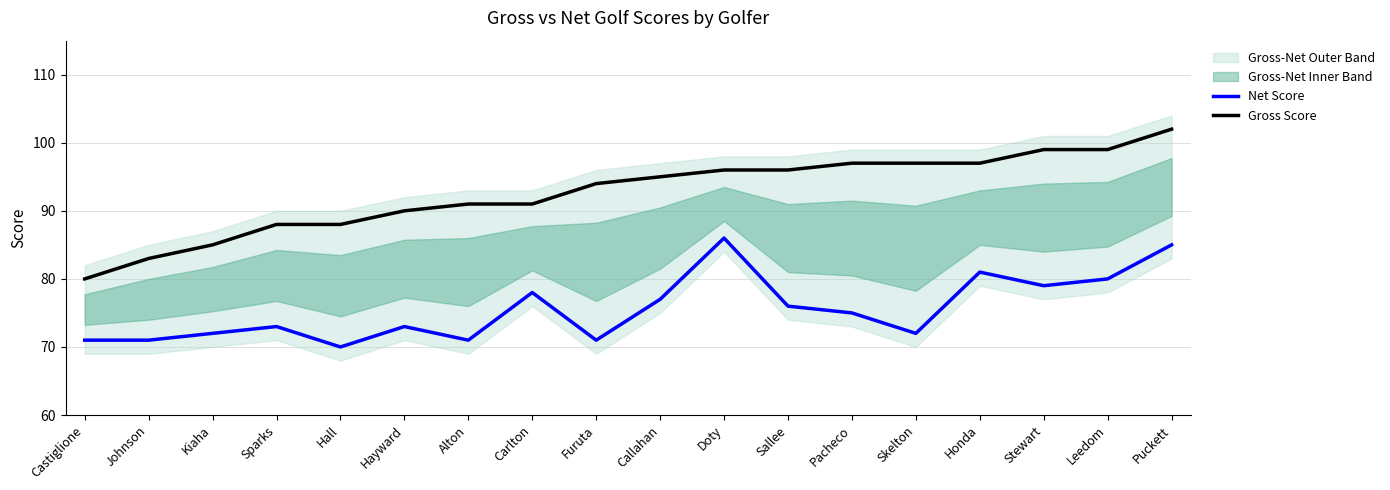

What is the maximum value shown in the chart?

102